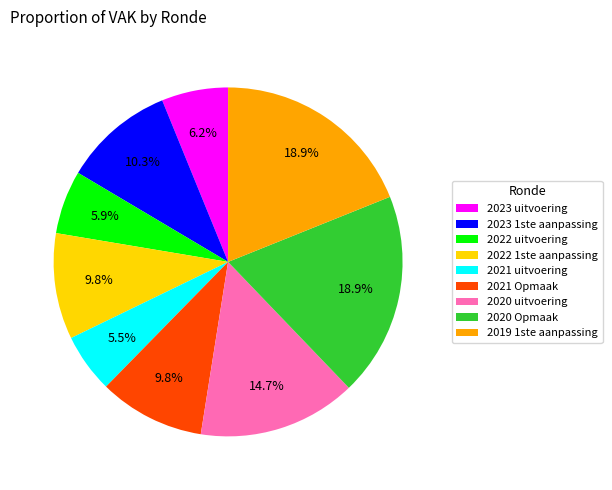

What is the ratio of the value at 2020 Opmaak to the value at 2021 Opmaak?

1.9